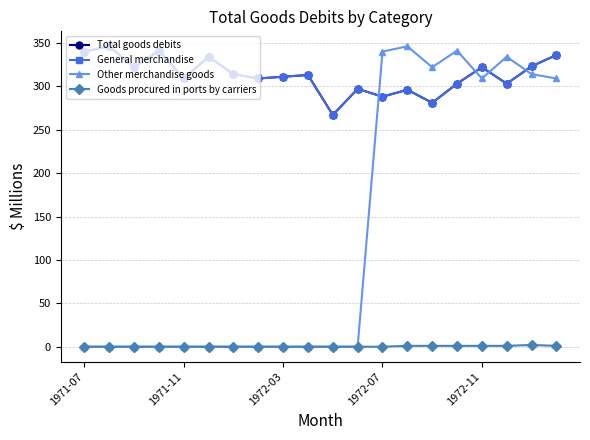

Is this an area chart (filled region under the line)?

No